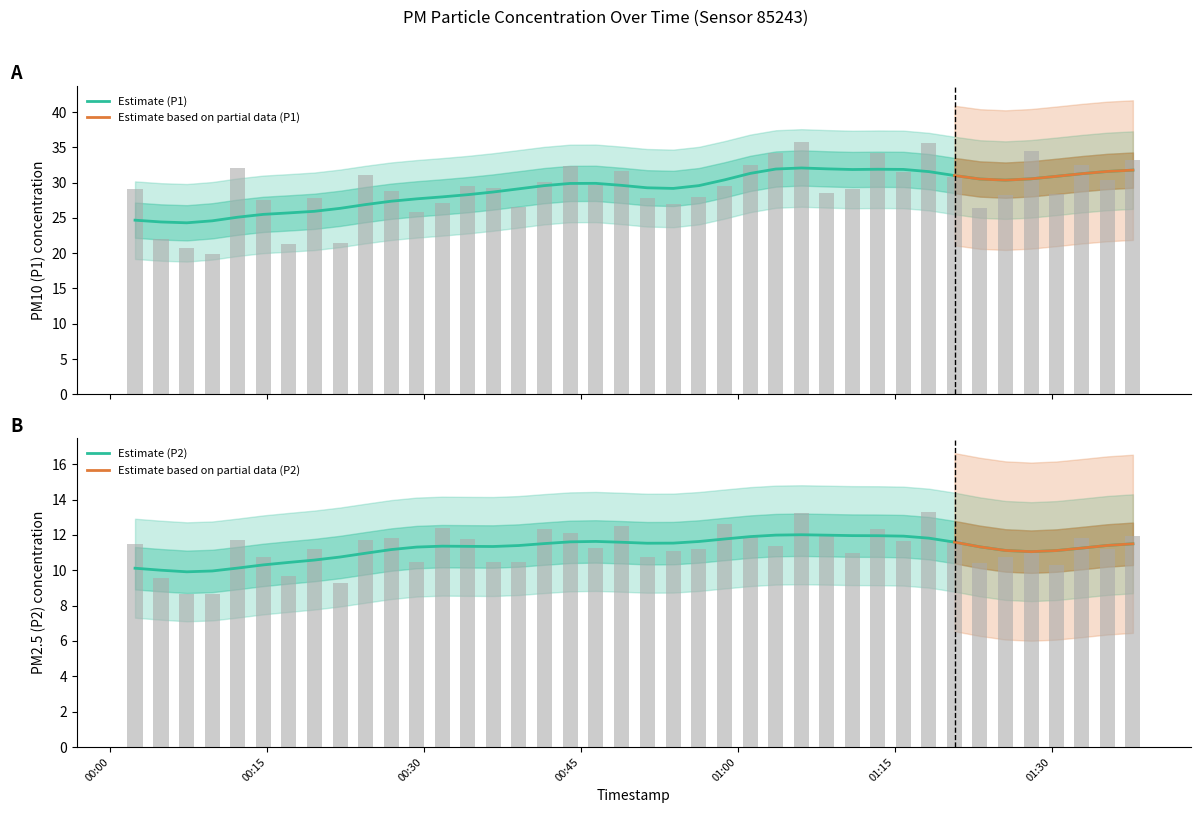

Rank the series by their maximum value, from highest to lowest.

P1, P2